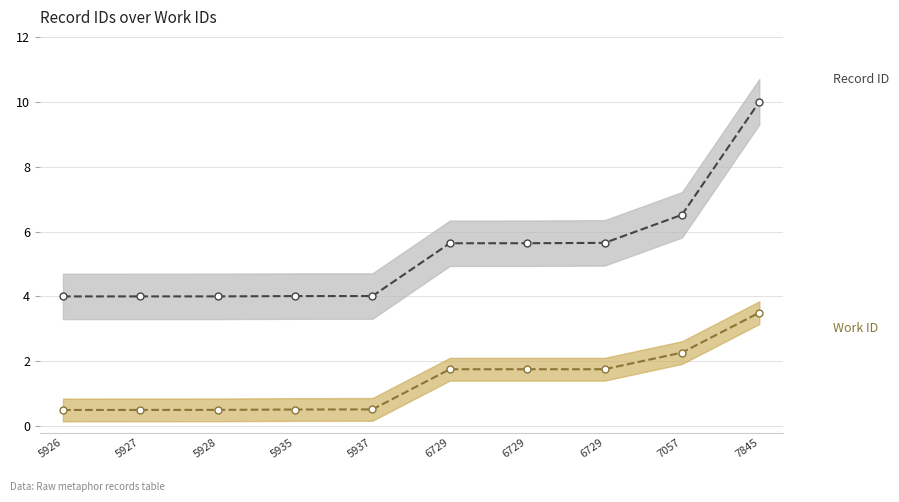

How many categories are shown in the chart?

10